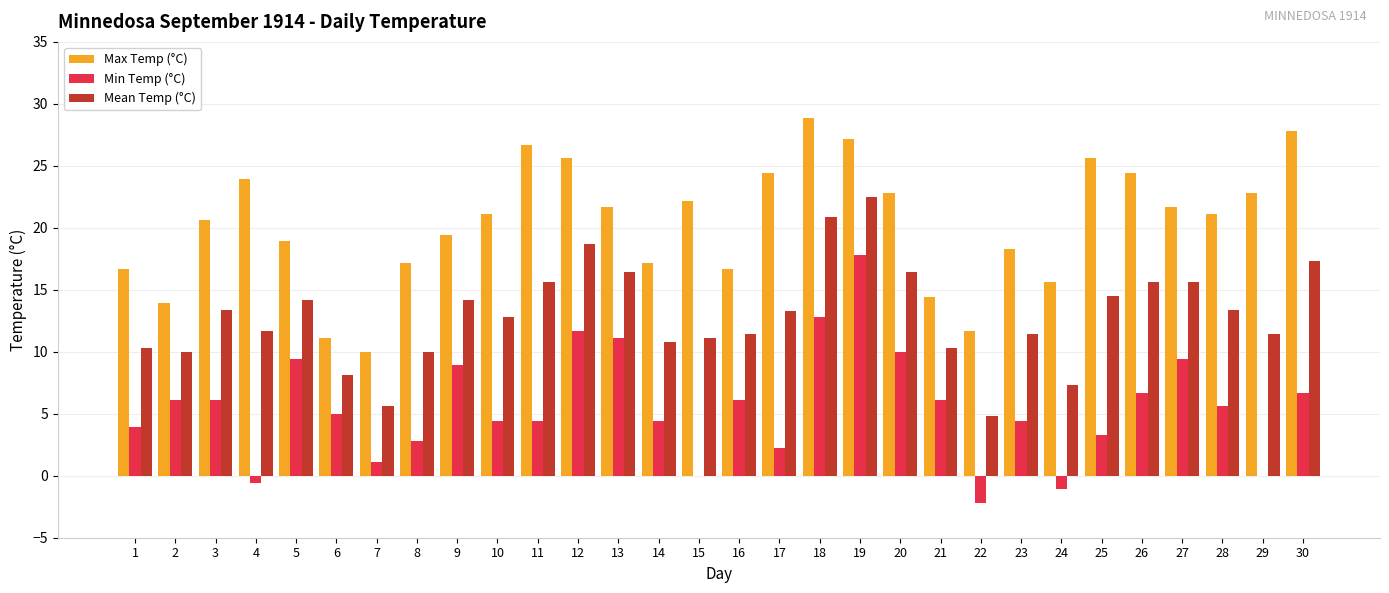

Between 13 and 22, which series saw the biggest shift?

Min Temp (°C)